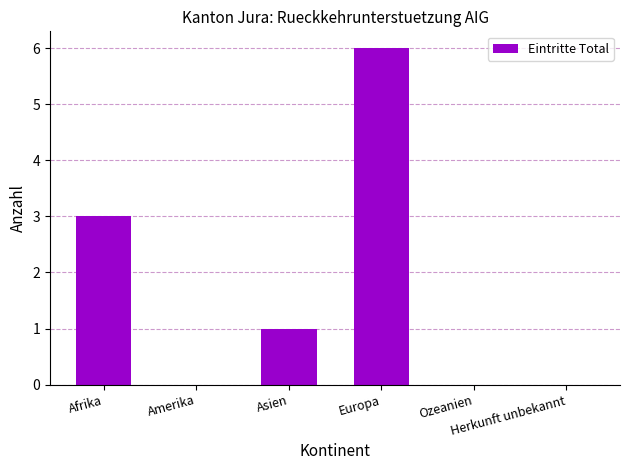

The value at Ozeanien is 3. True or false?

False